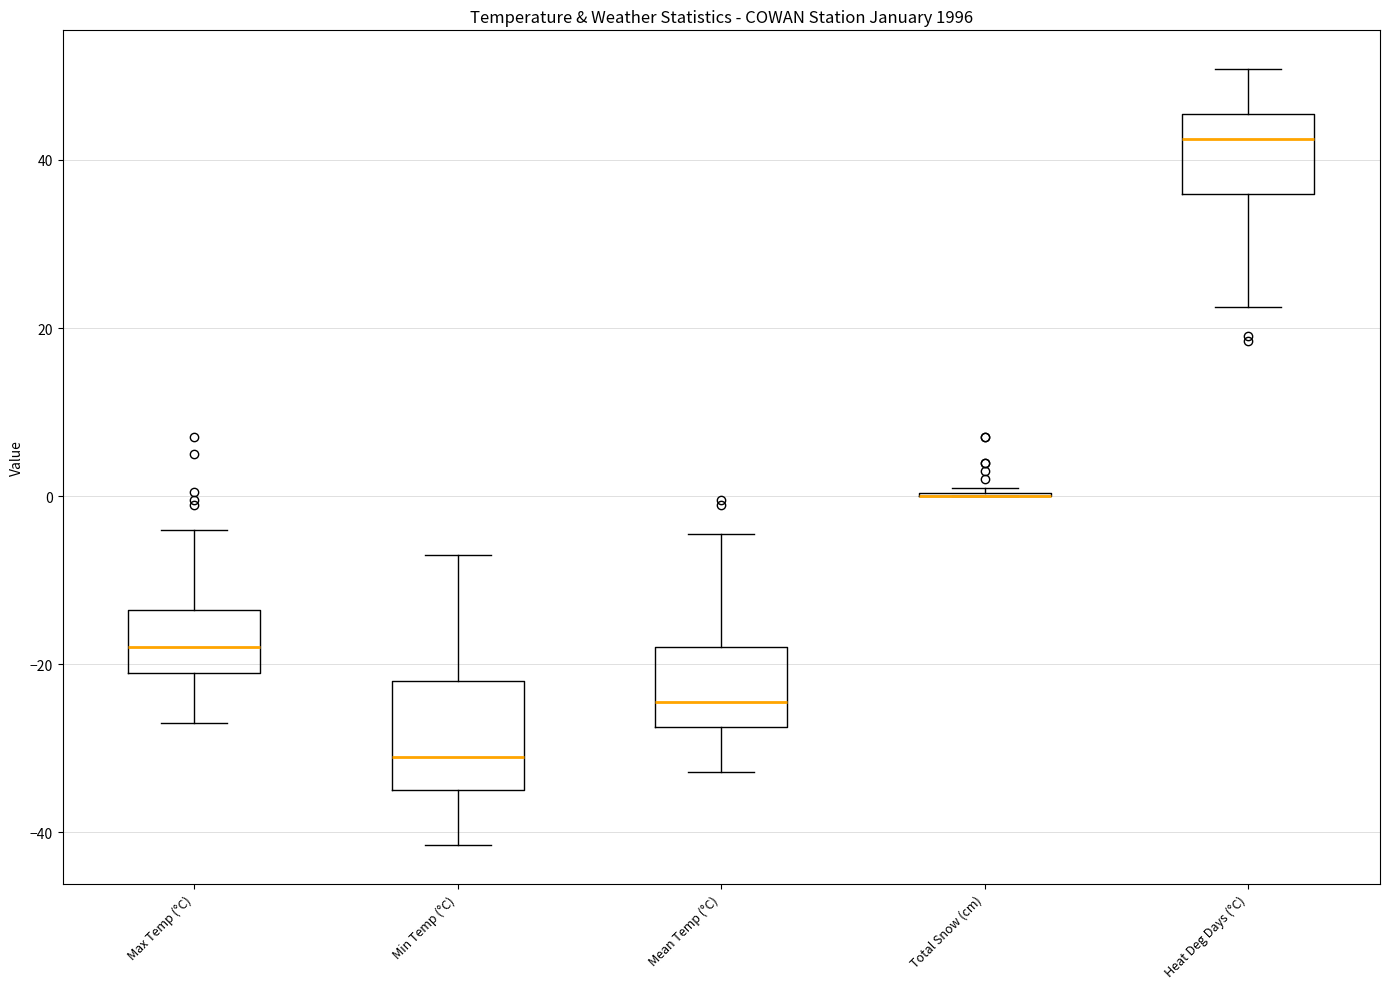

Comparing the boxes themselves (not the whiskers), which one is the tallest?

Min Temp (°C)